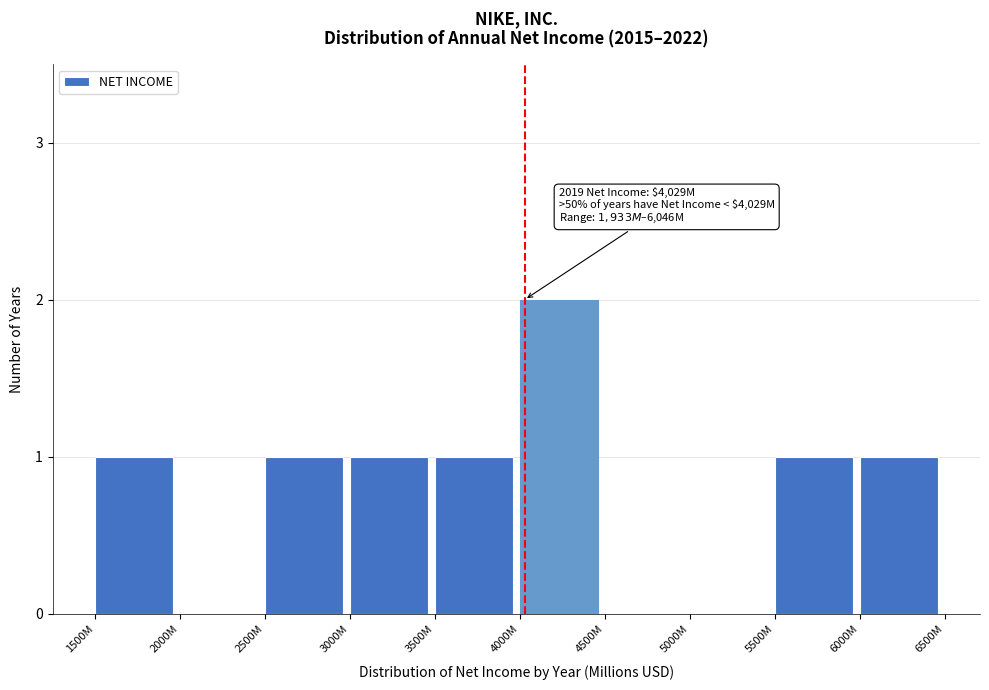

Reading left to right, transcribe all the data shown in this chart.

1500M=1	2000M=0	2500M=1	3000M=1	3500M=1	4000M=2	4500M=0	5000M=0	5500M=1	6000M=1